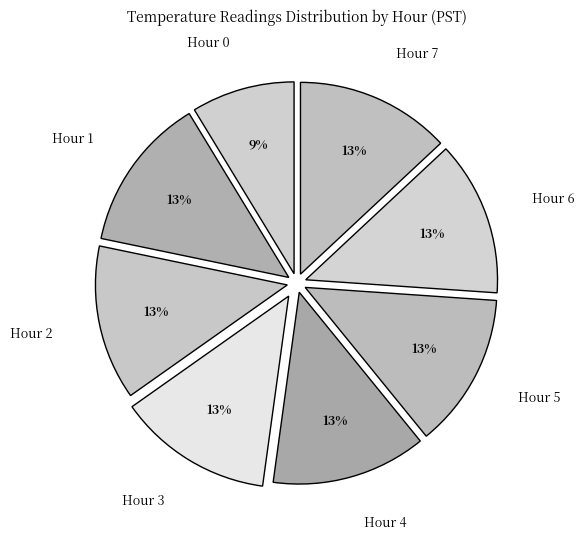

True or false: Hour 4 accounts for 13% of the total.

True